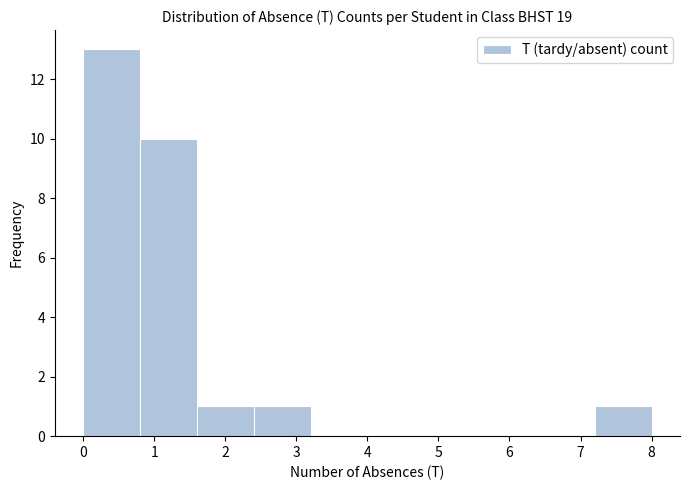

Which range on the x-axis has the tallest bar?

0.0 to 0.8